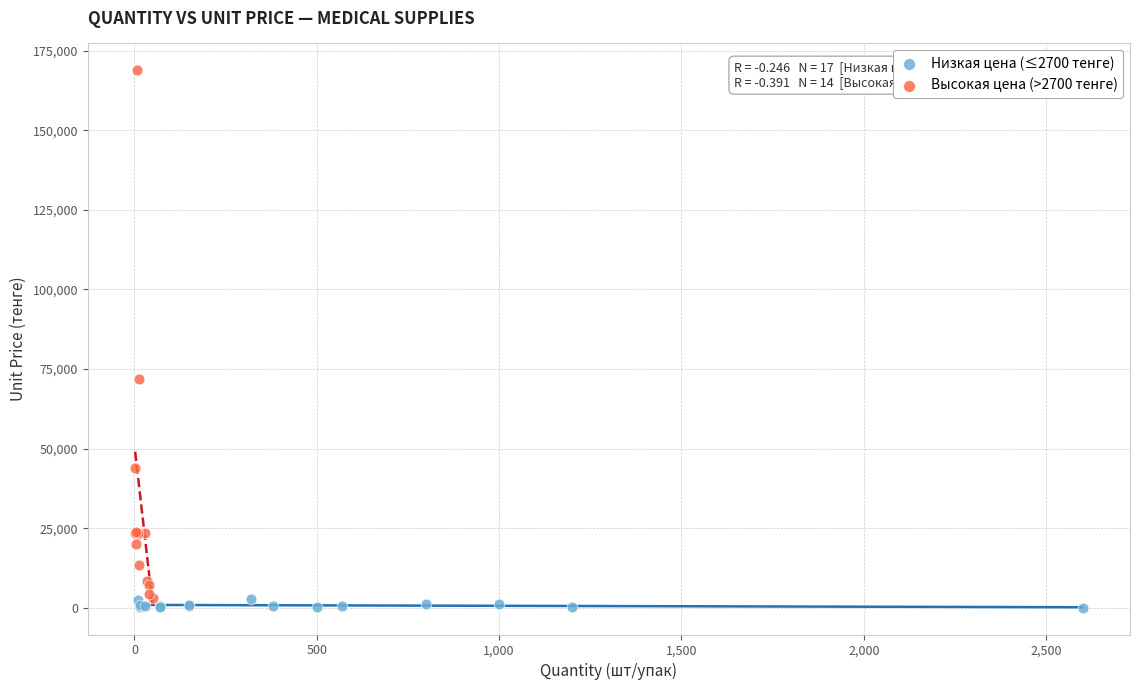

Which series has the largest Y range (max minus min)?

Высокая цена (>2700 тенге)